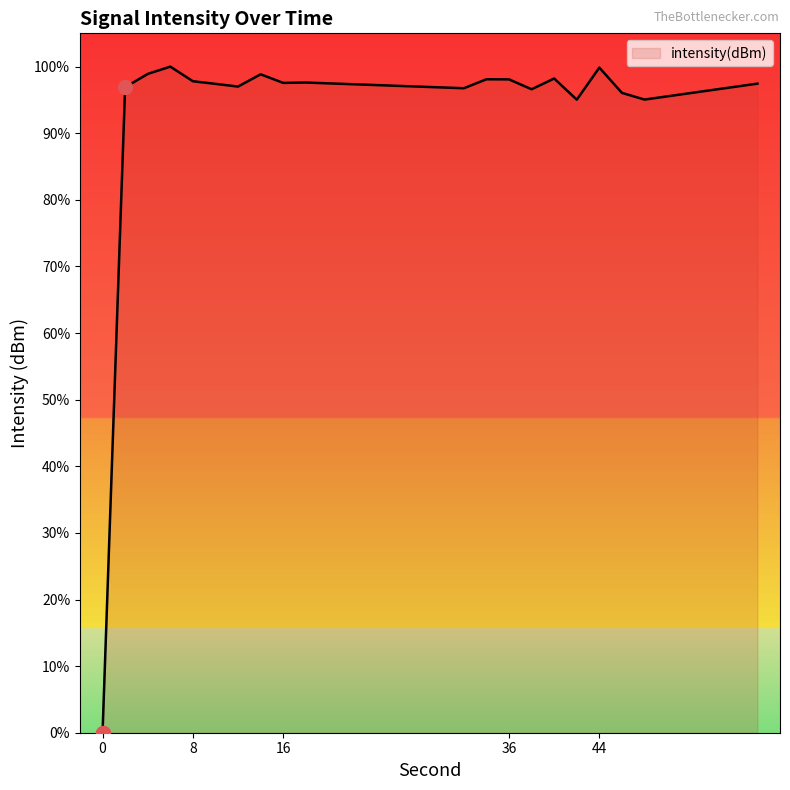

Count the number of categories in the chart.

20